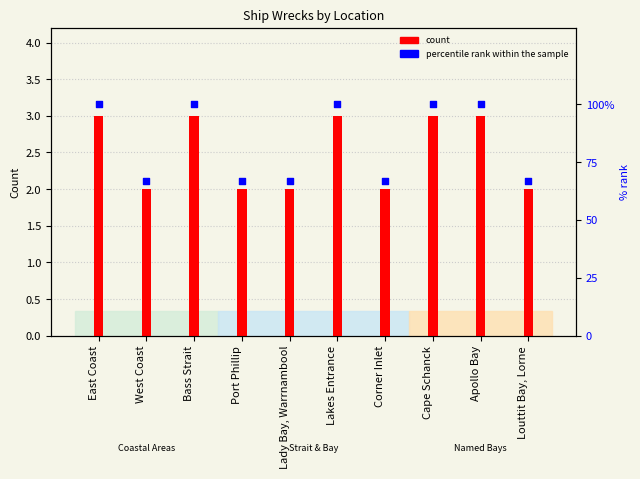

What is the total value across all series at Louttit Bay, Lorne?

69